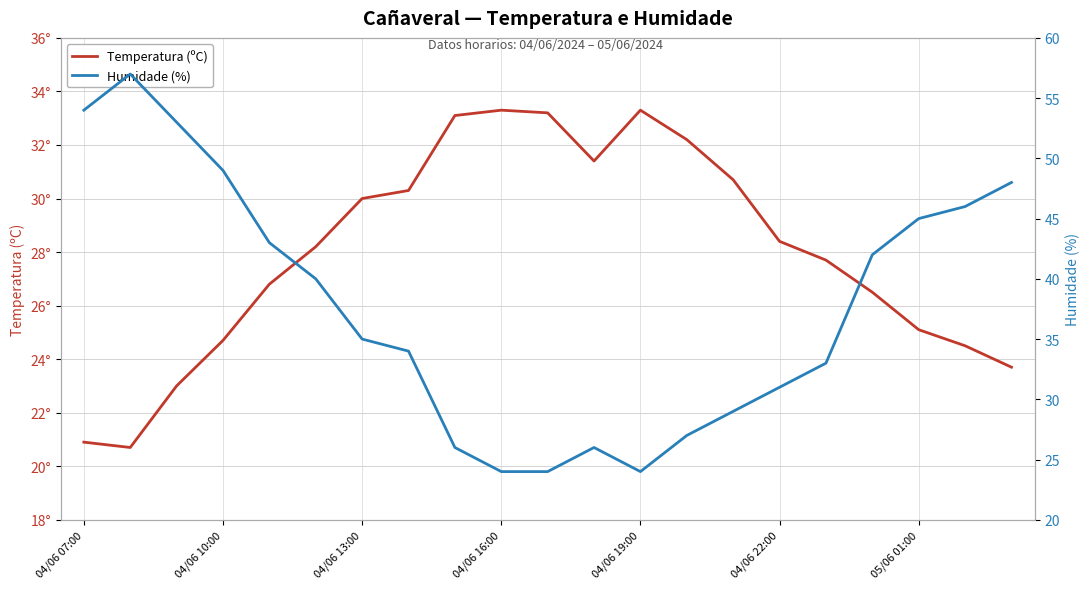

How many categories are shown in the chart?

21